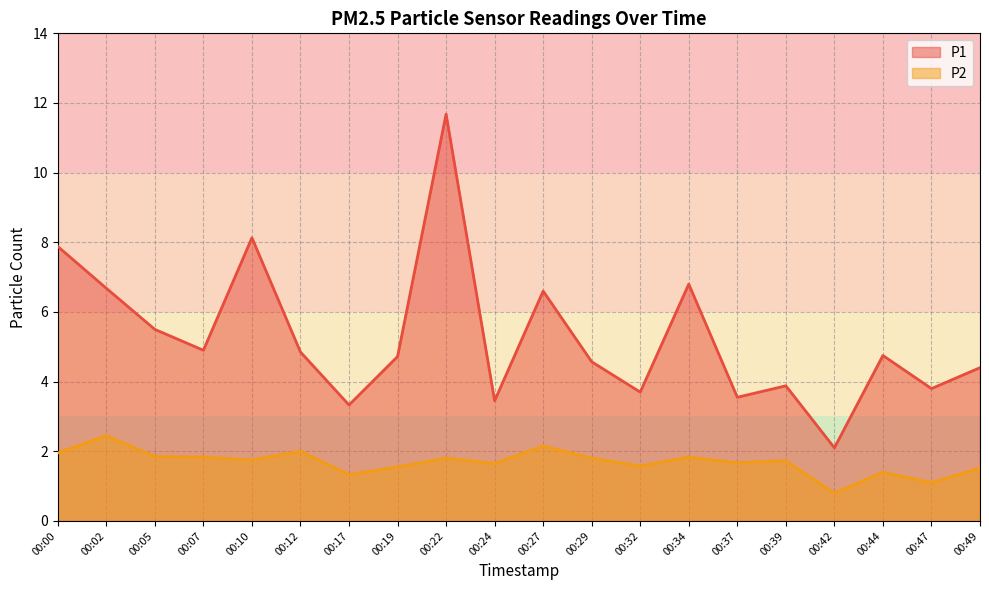

At how many categories does at least one series exceed 3?

19